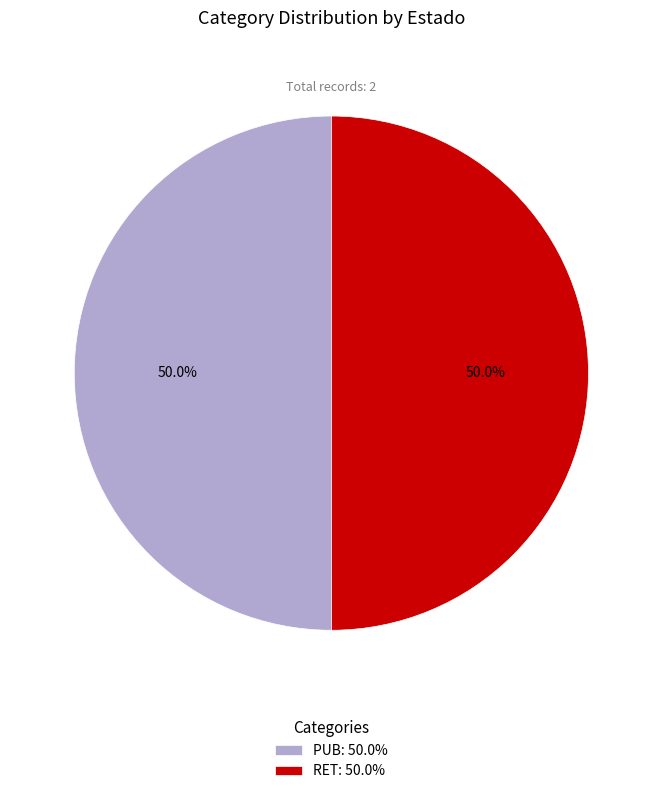

To the nearest percent, what is the average slice percentage?

50%